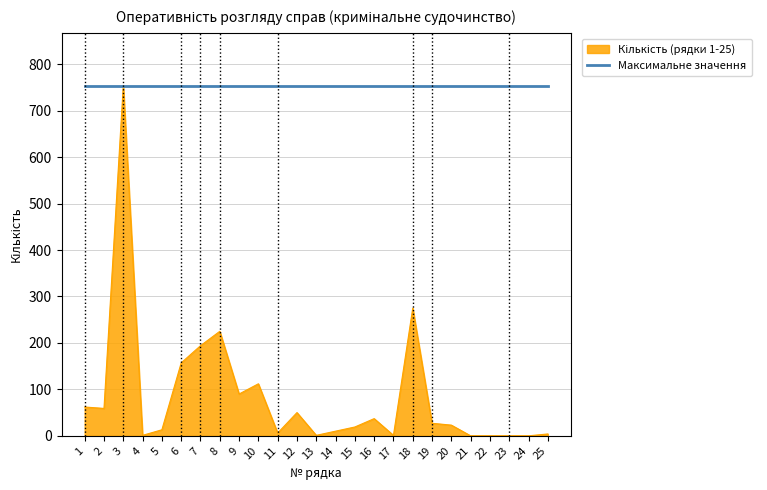

The value of Максимальне значення at 21 is 754. True or false?

True